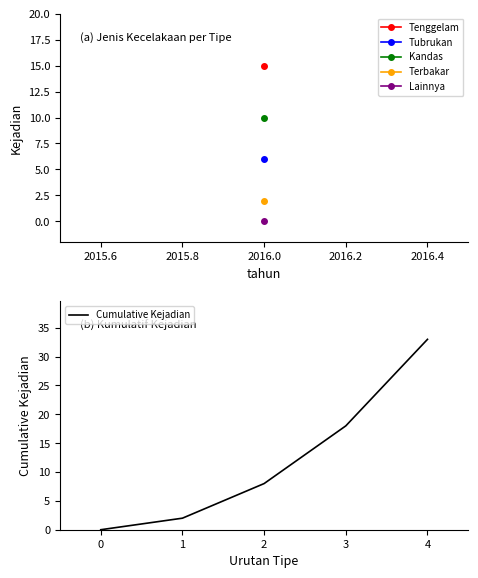

At which label is the value closest to 16?

3